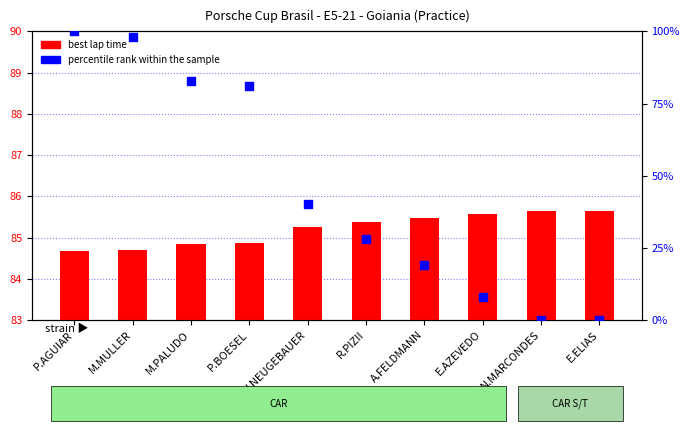

Which series has the largest total across all categories?

best lap time